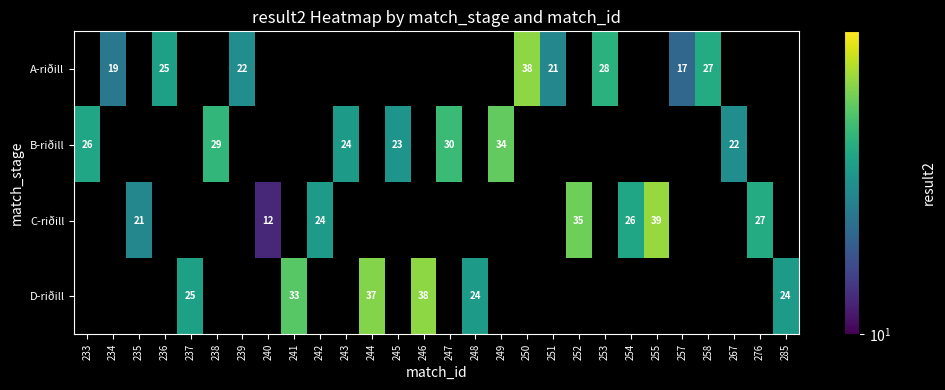

Which label corresponds to the largest value in the chart?

255